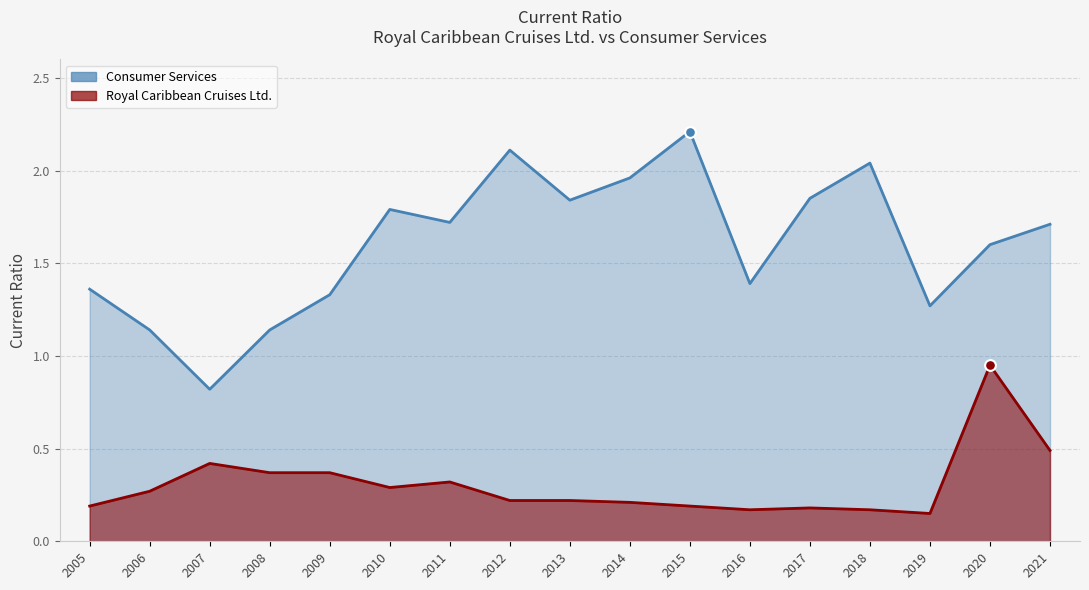

Which series reaches the maximum Y coordinate?

Consumer Services